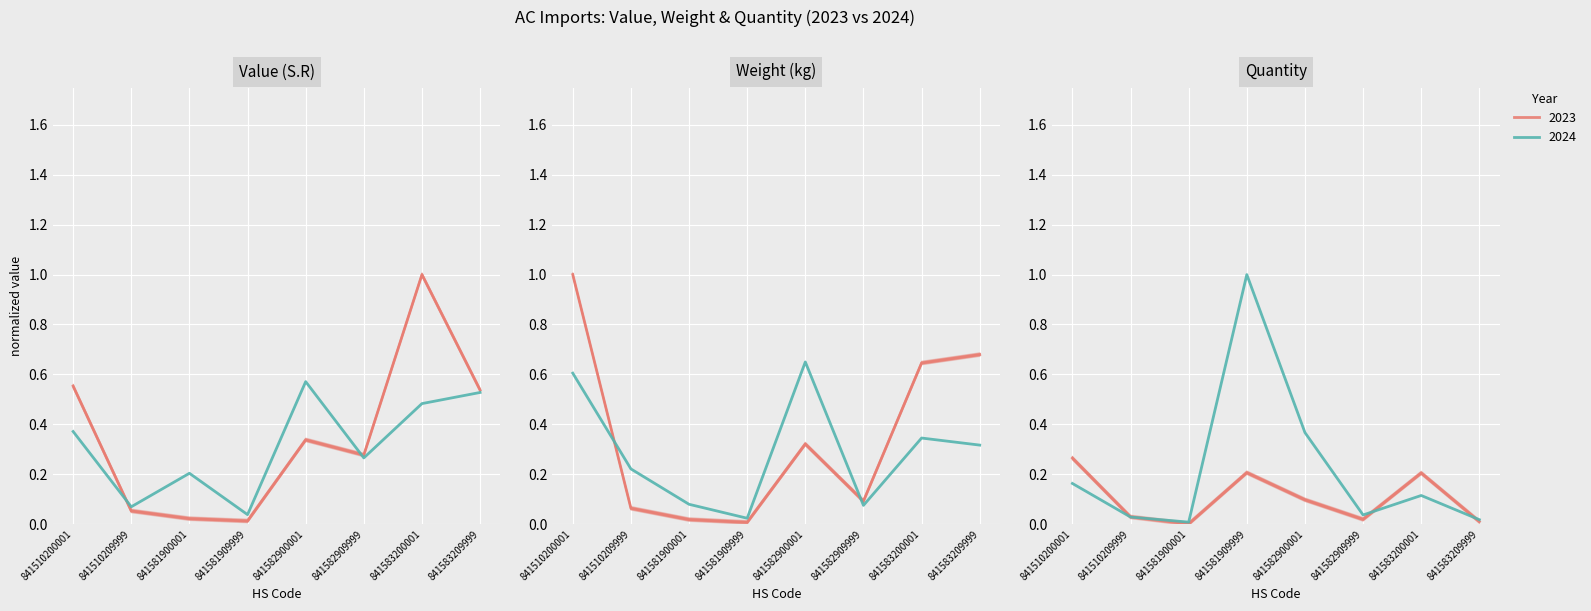

How many data points does each series have?

8